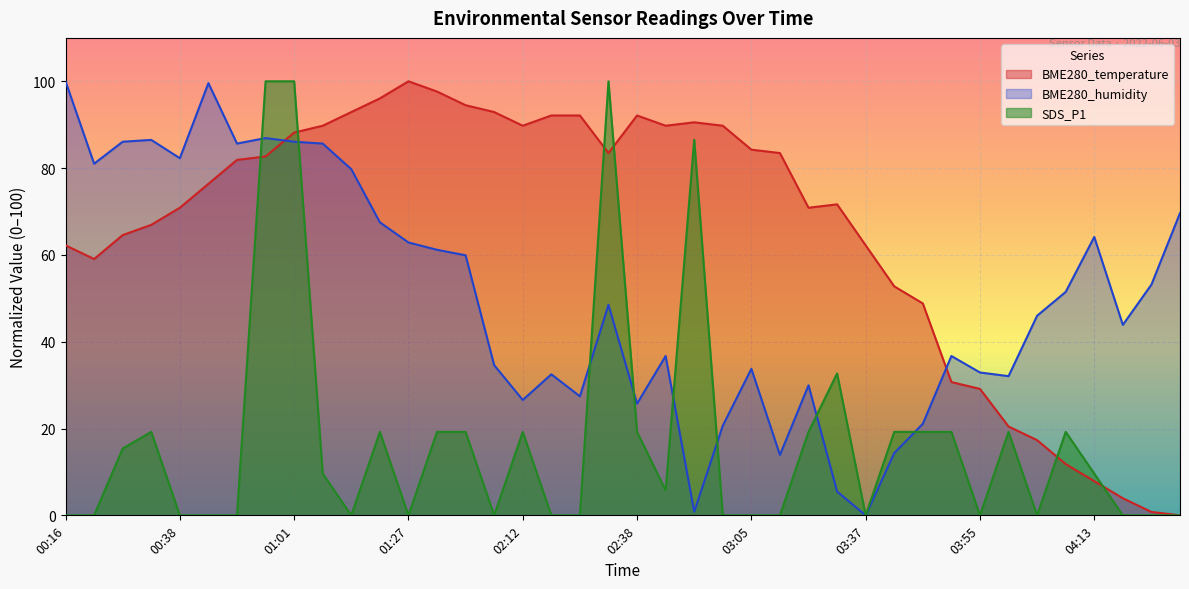

What is the average value of the BME280_temperature series?

65.8